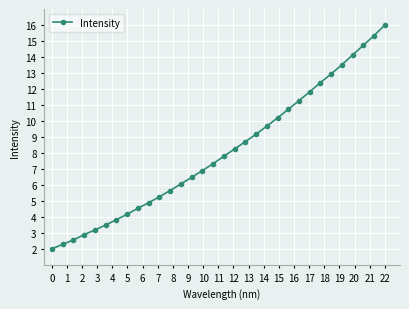

What is the smallest value displayed?

2.0